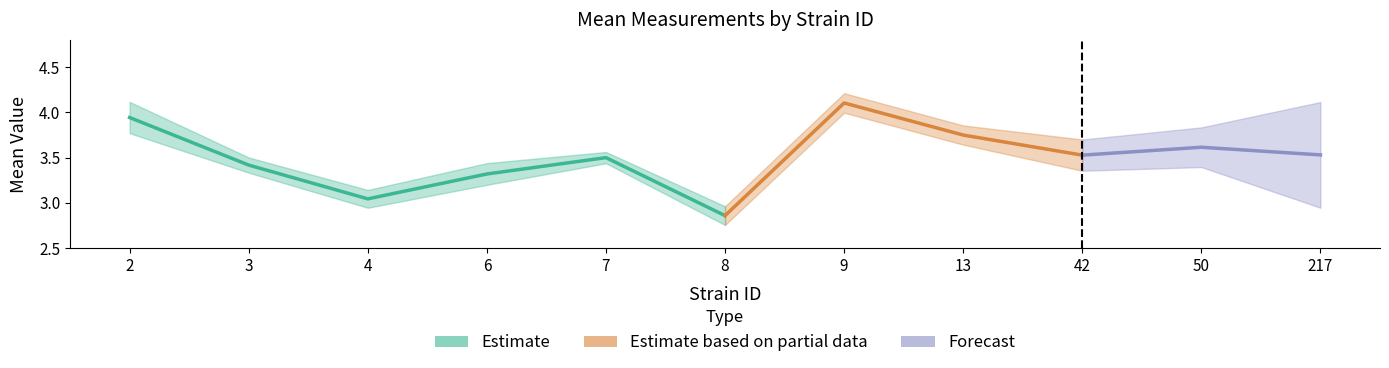

What is the sum of all uppercl values?

39.9